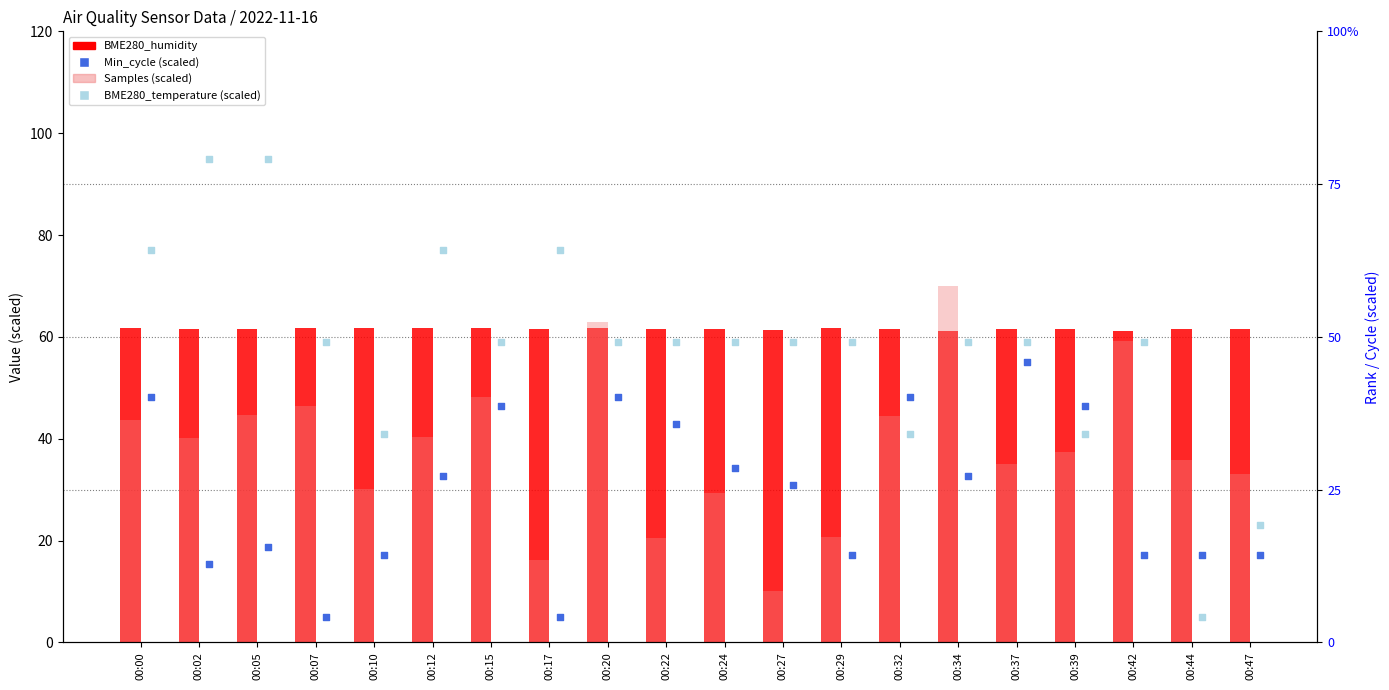

Which series contains the highest Y value?

BME280_temperature (scaled)